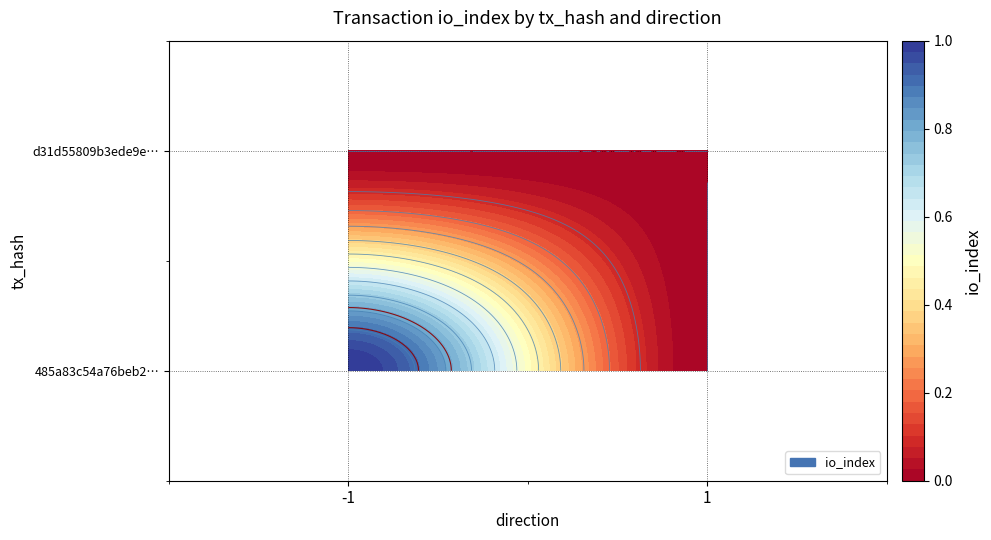

Which series changed the most between -1 and 1?

485a83c54a76beb26669bbde009b7a583551f63